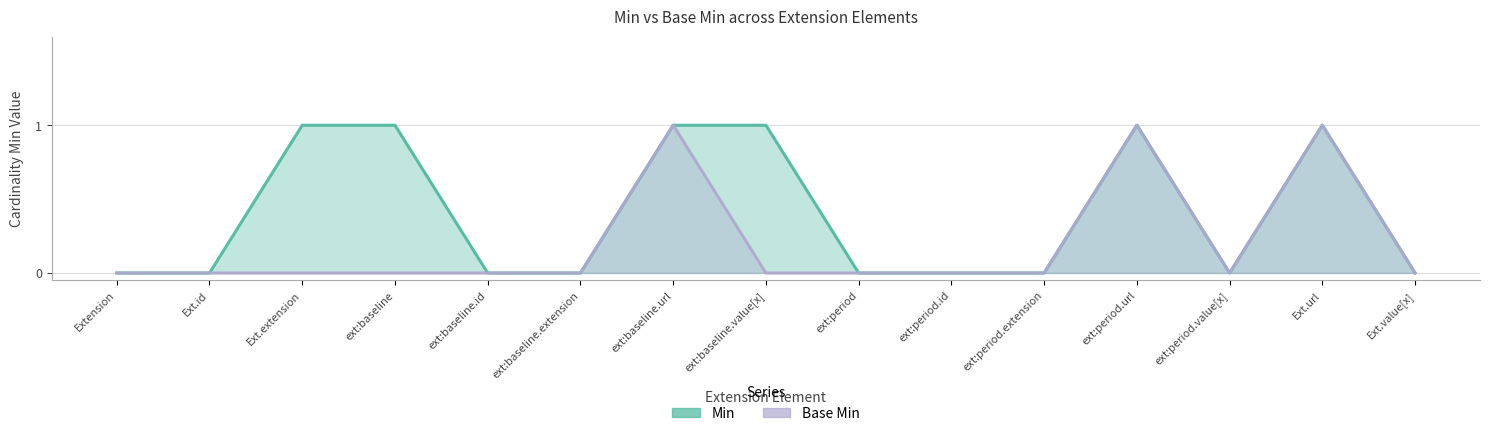

What is the greatest value displayed?

1